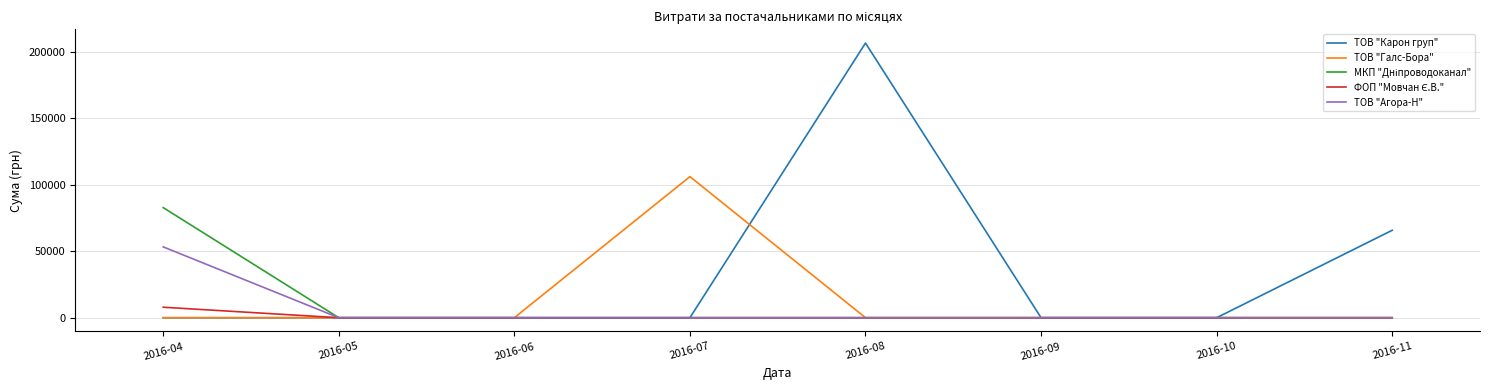

Which series has the largest range (max minus min)?

ТОВ "Карон груп"